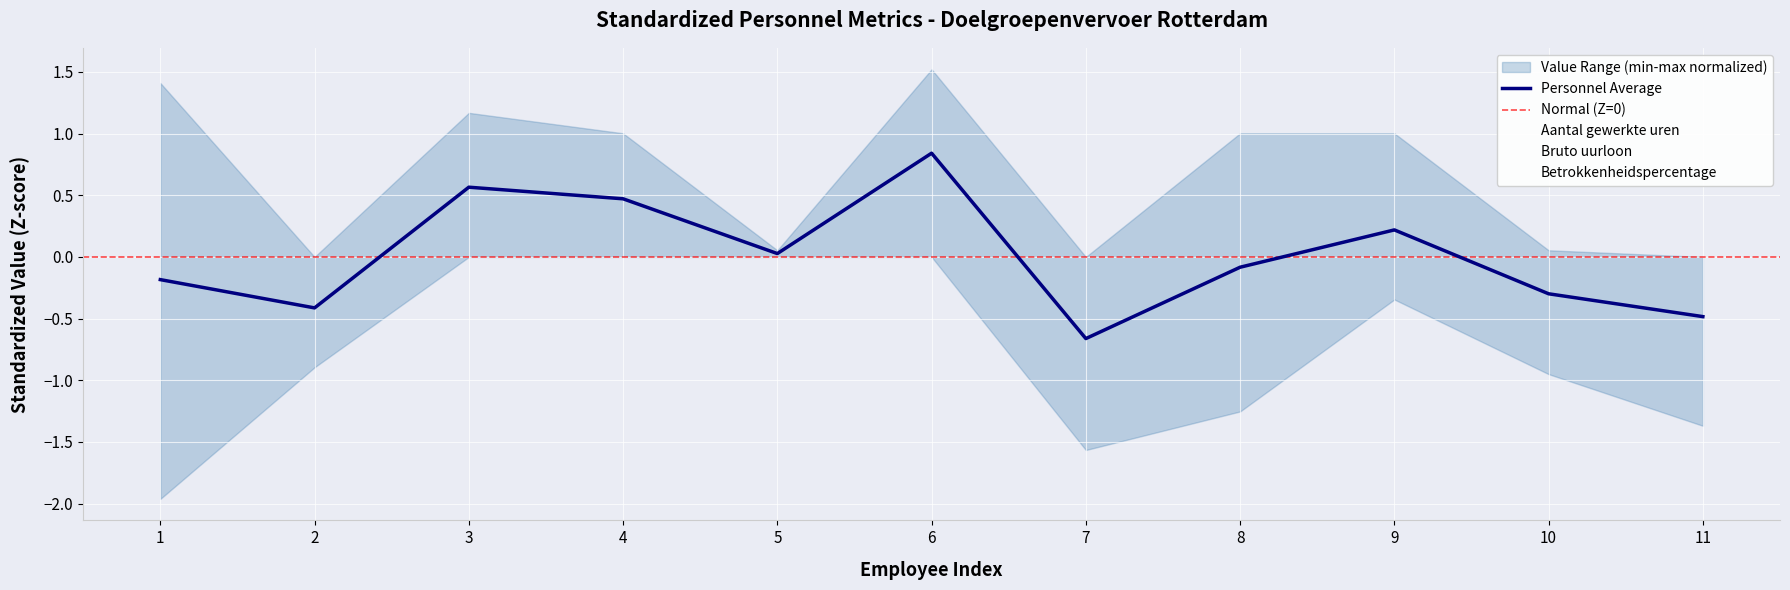

In Aantal gewerkte uren, how many points are higher than both neighbors (excluding endpoints)?

2